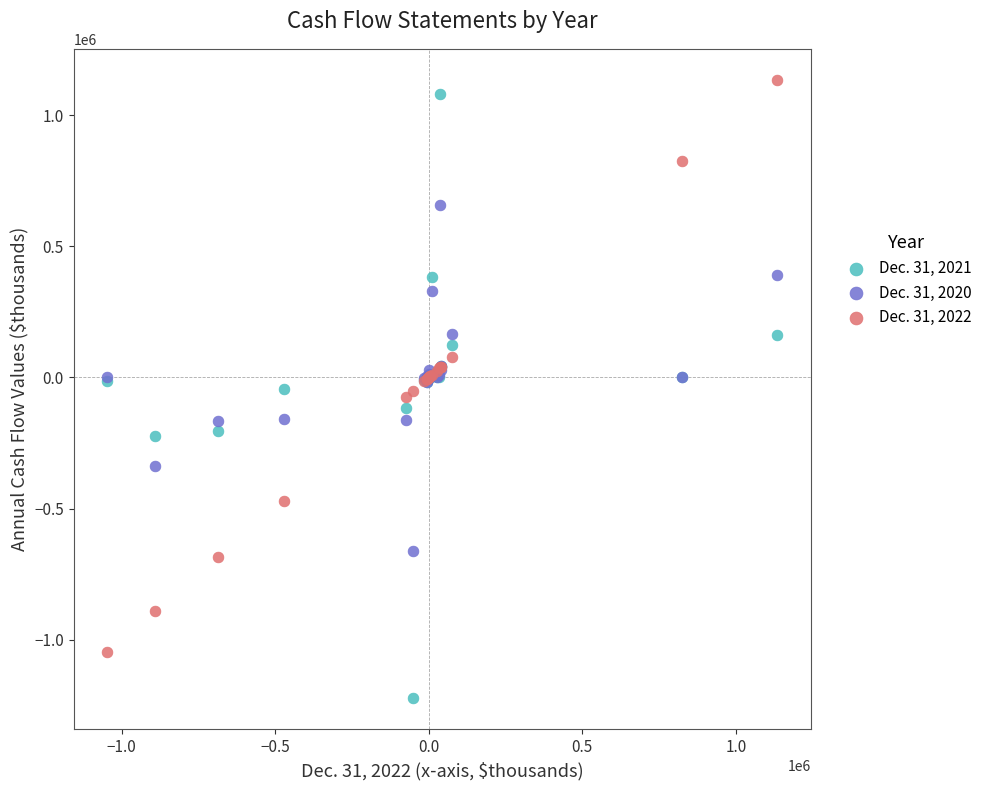

Which series has the widest spread of Y values?

Dec. 31, 2021